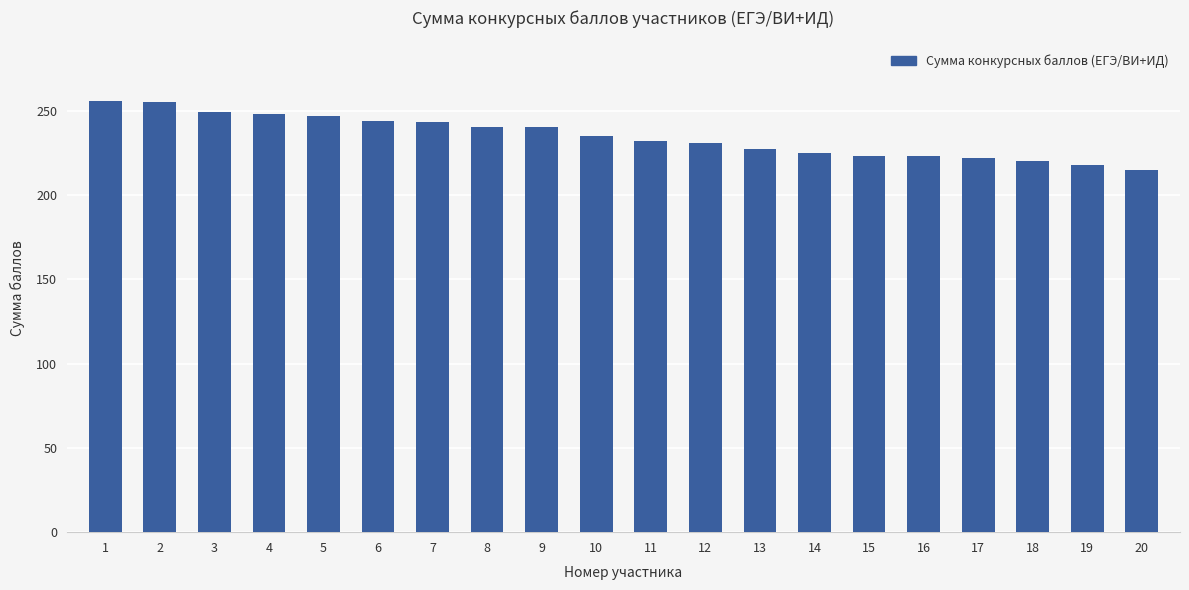

What value does the data have at 1, to the nearest 10?

260